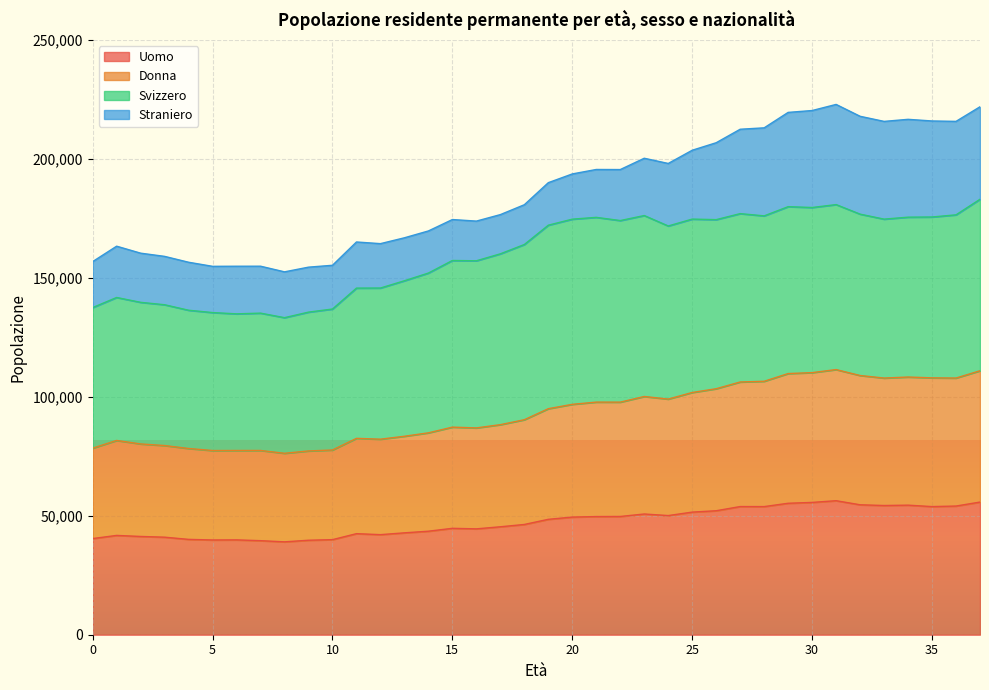

Rank the categories by Donna value from highest to lowest.

31, 37, 30, 29, 32, 34, 35, 36, 33, 28, 27, 26, 25, 23, 24, 21, 22, 20, 19, 18, 17, 15, 16, 14, 13, 11, 12, 1, 2, 3, 0, 4, 10, 7, 6, 5, 9, 8